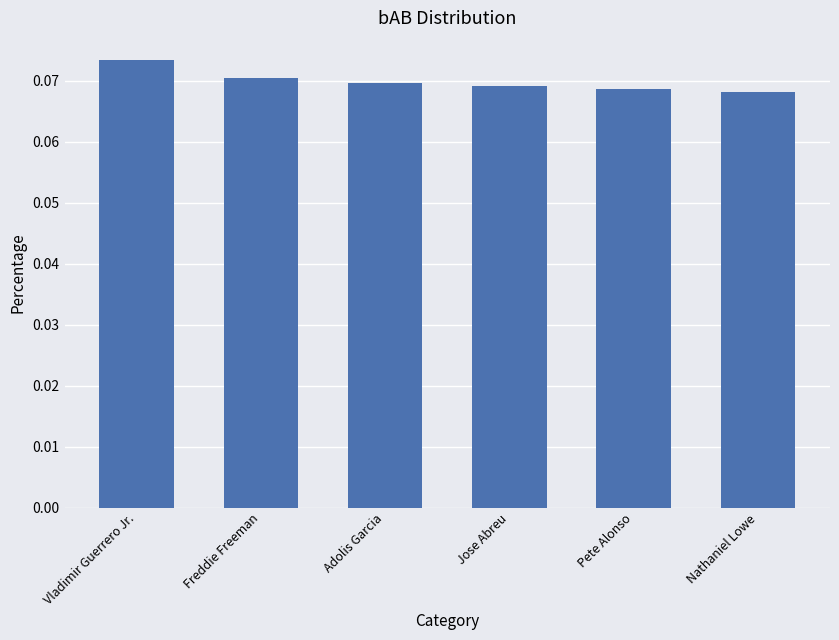

What is the label of the 4th bar from the left?

Jose Abreu